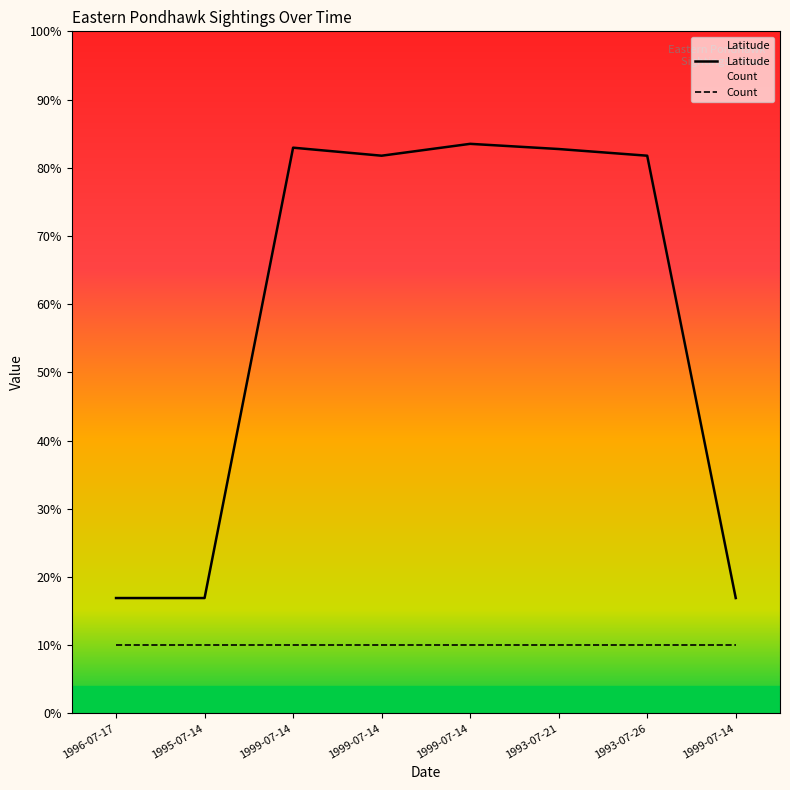

How many values are below 81?

3